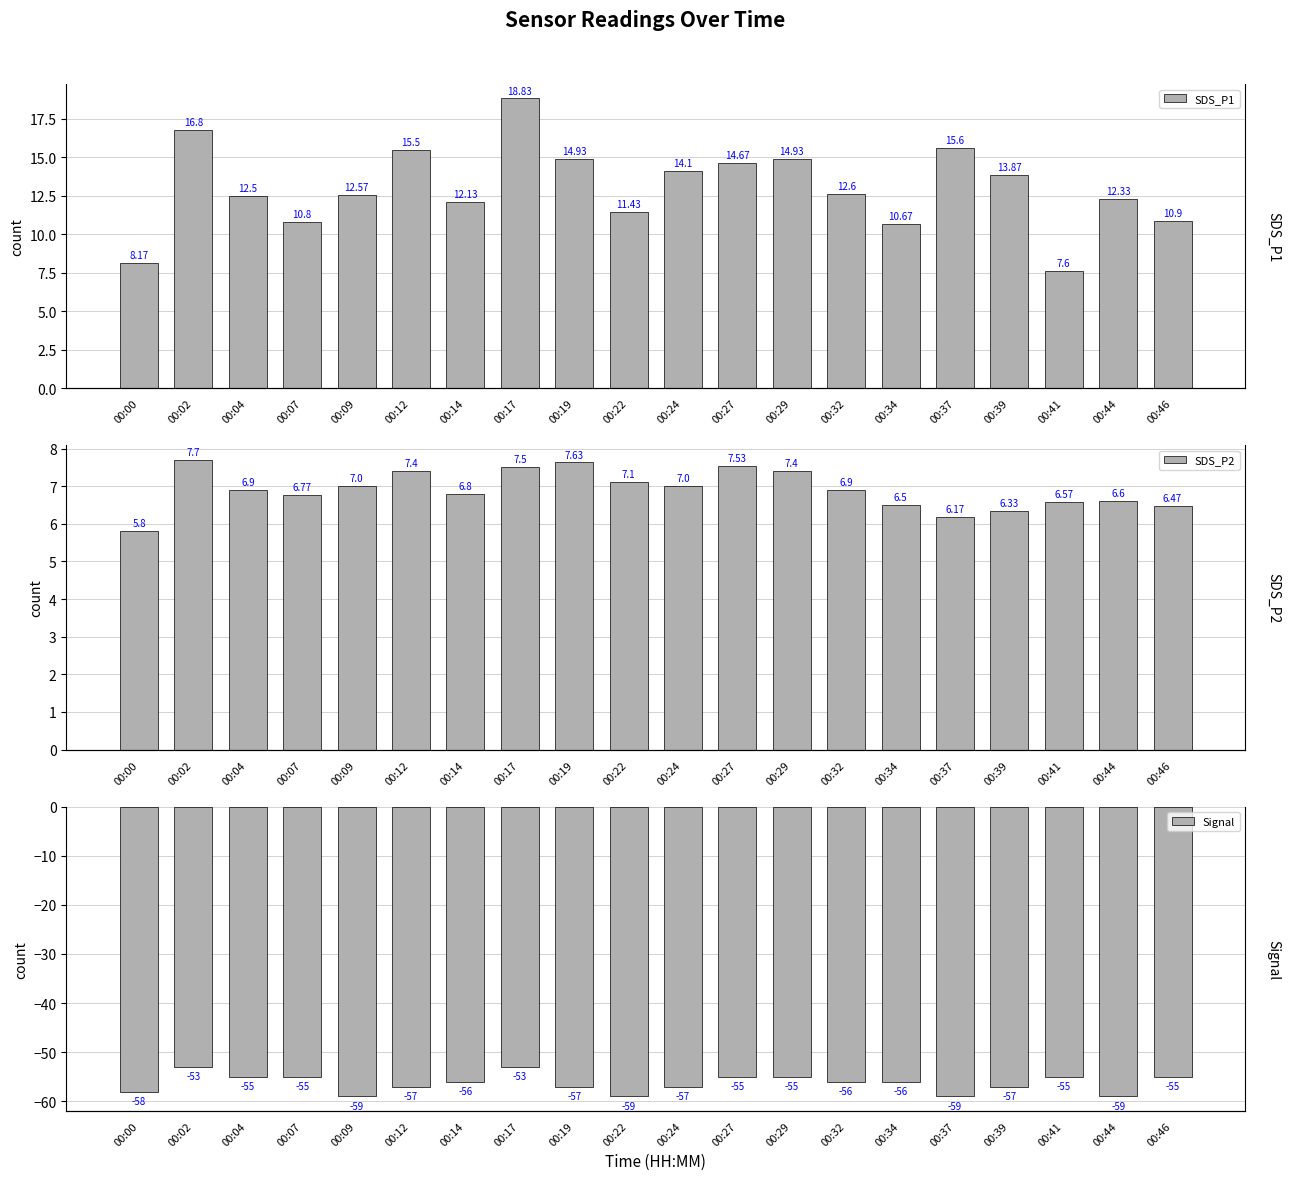

Reading left to right, what are all the values shown in this chart?

SDS_P1: 00:00=8.2	00:02=16.8	00:04=12.5	00:07=10.8	00:09=12.6	00:12=15.5	00:14=12.1	00:17=18.8	00:19=14.9	00:22=11.4	00:24=14.1	00:27=14.7	00:29=14.9	00:32=12.6	00:34=10.7	00:37=15.6	00:39=13.9	00:41=7.6	00:44=12.3	00:46=10.9
SDS_P2: 00:00=5.8	00:02=7.7	00:04=6.9	00:07=6.8	00:09=7.0	00:12=7.4	00:14=6.8	00:17=7.5	00:19=7.6	00:22=7.1	00:24=7.0	00:27=7.5	00:29=7.4	00:32=6.9	00:34=6.5	00:37=6.2	00:39=6.3	00:41=6.6	00:44=6.6	00:46=6.5
Signal: 00:00=-58.0	00:02=-53.0	00:04=-55.0	00:07=-55.0	00:09=-59.0	00:12=-57.0	00:14=-56.0	00:17=-53.0	00:19=-57.0	00:22=-59.0	00:24=-57.0	00:27=-55.0	00:29=-55.0	00:32=-56.0	00:34=-56.0	00:37=-59.0	00:39=-57.0	00:41=-55.0	00:44=-59.0	00:46=-55.0